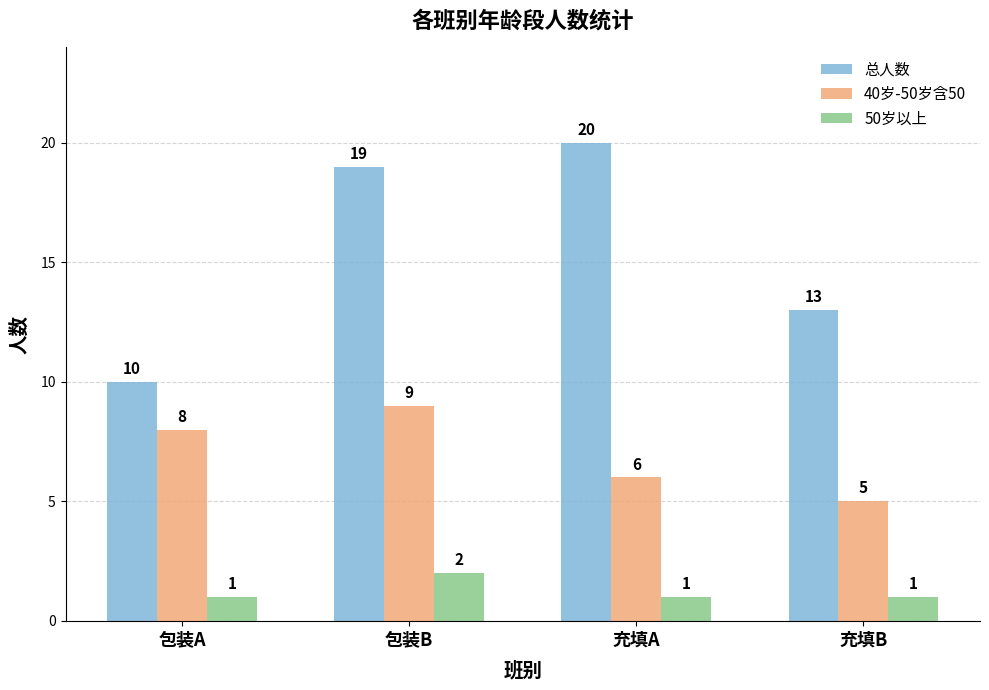

The 总人数 series shows 20 at 充填A. True or false?

True